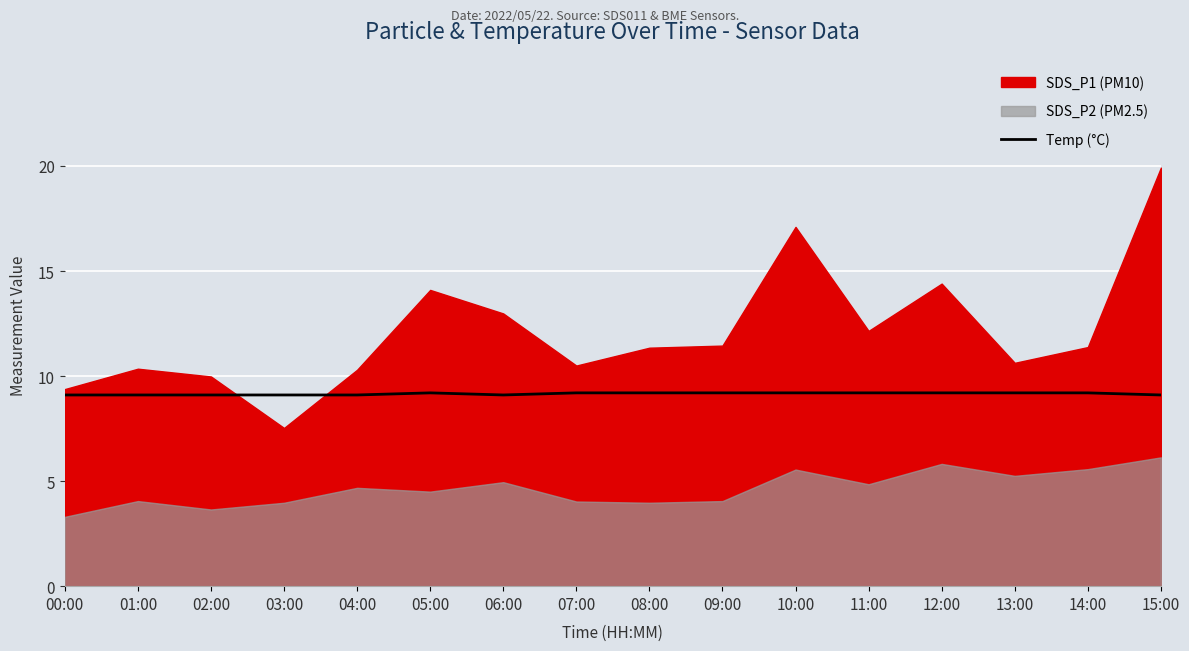

What is the value of the 13th point from the left?

9.2